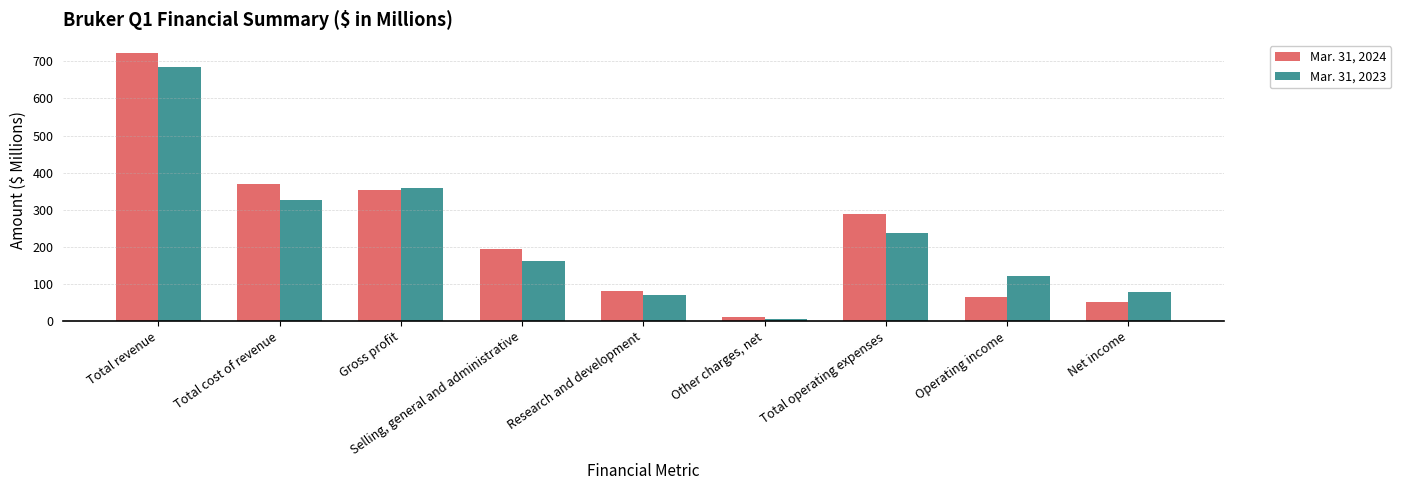

Rank the series by their average value, from lowest to highest.

Mar. 31, 2023, Mar. 31, 2024